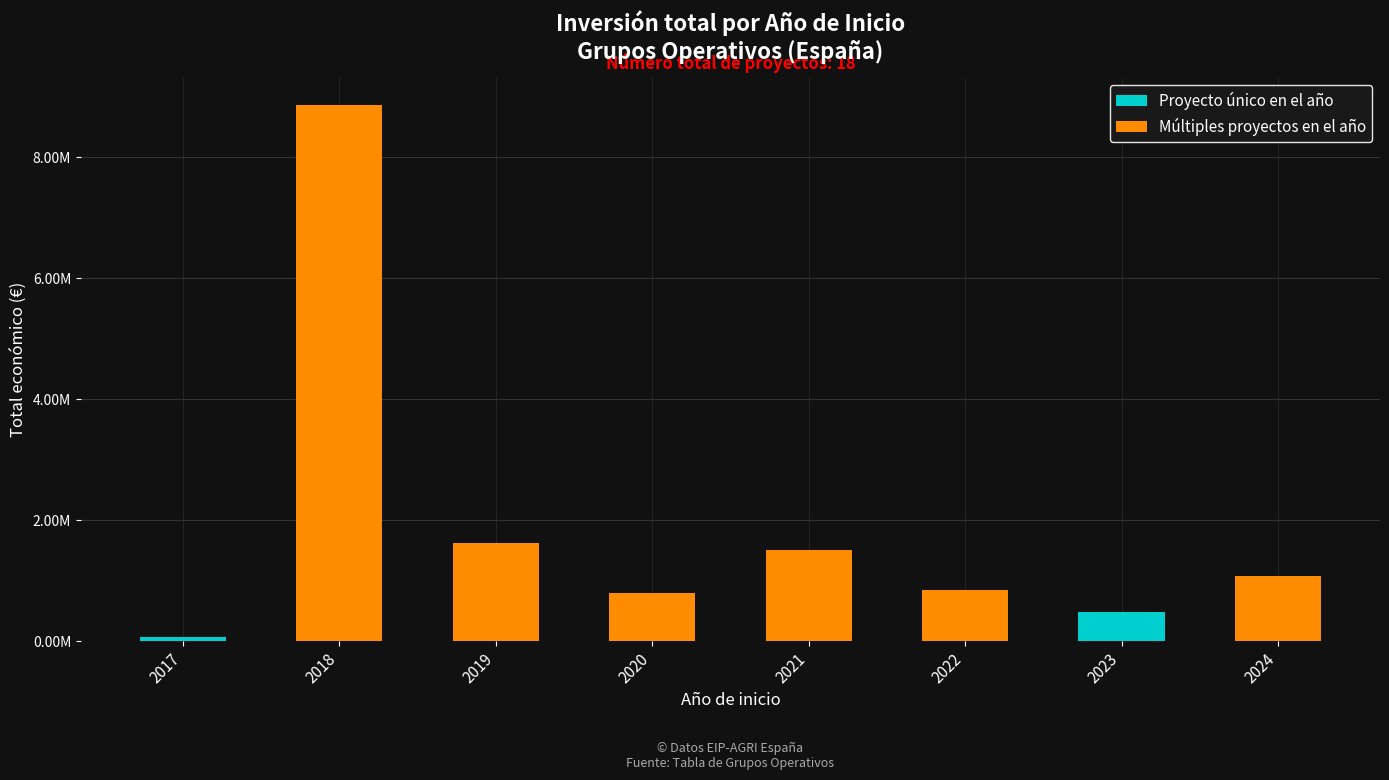

What is the highest value of the Proyecto único en el año series?

479882